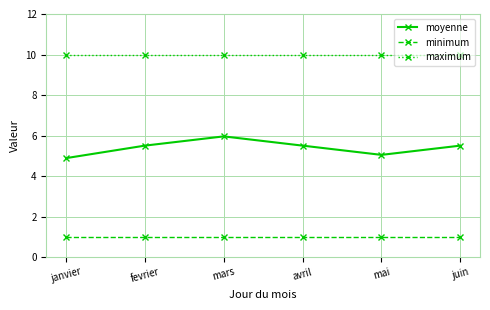

True or false: maximum has more than 2 points higher than both neighbors.

False